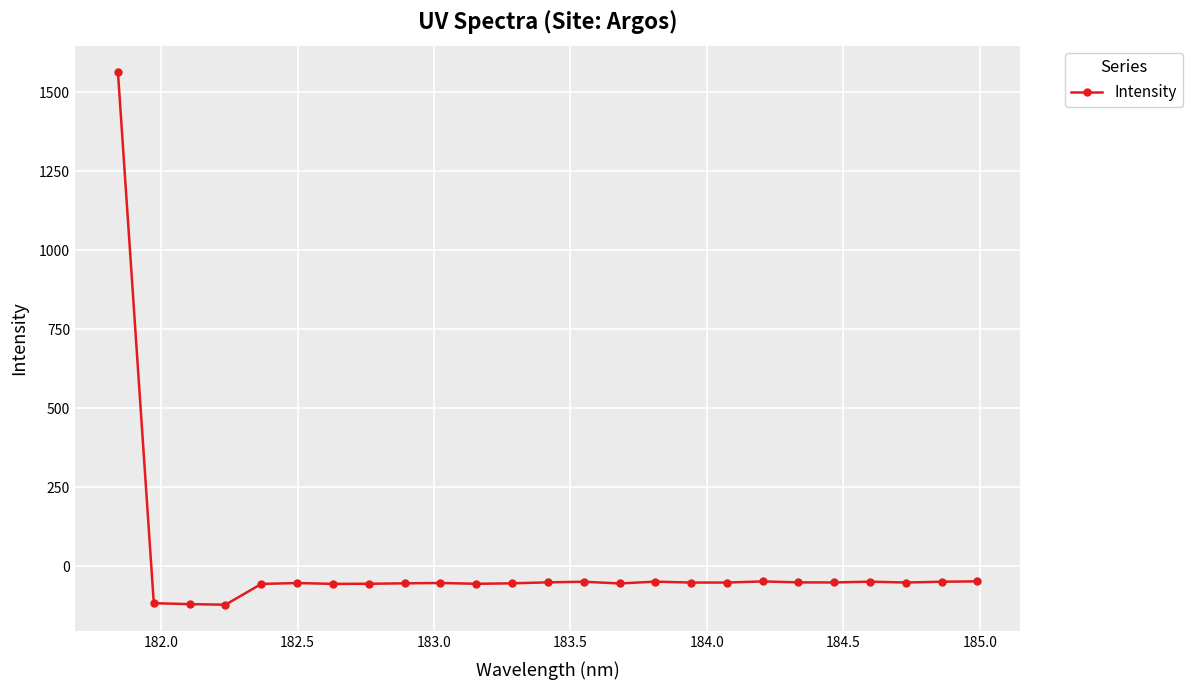

What is the greatest value displayed?

1563.6